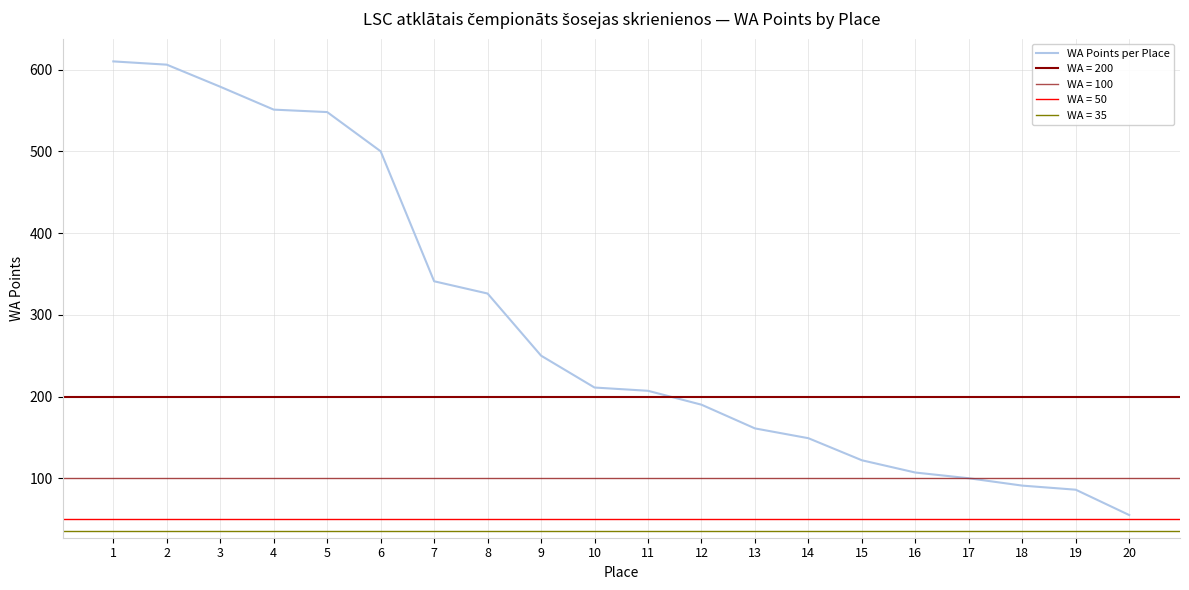

Which has a higher value, 2 or 16?

2